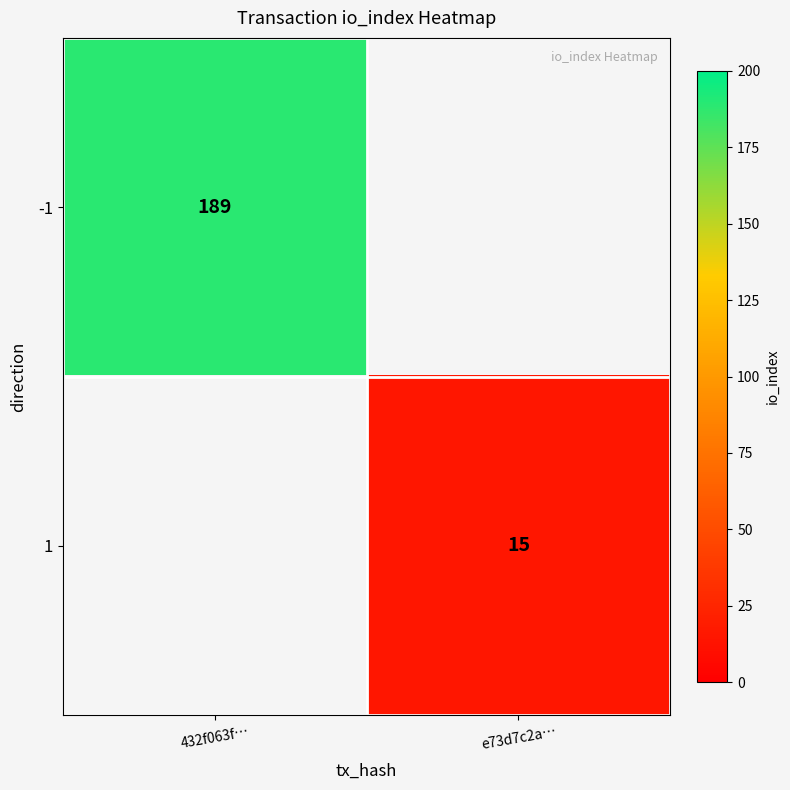

Is it true that 1 equals 15 at e73d7c2a…?

True